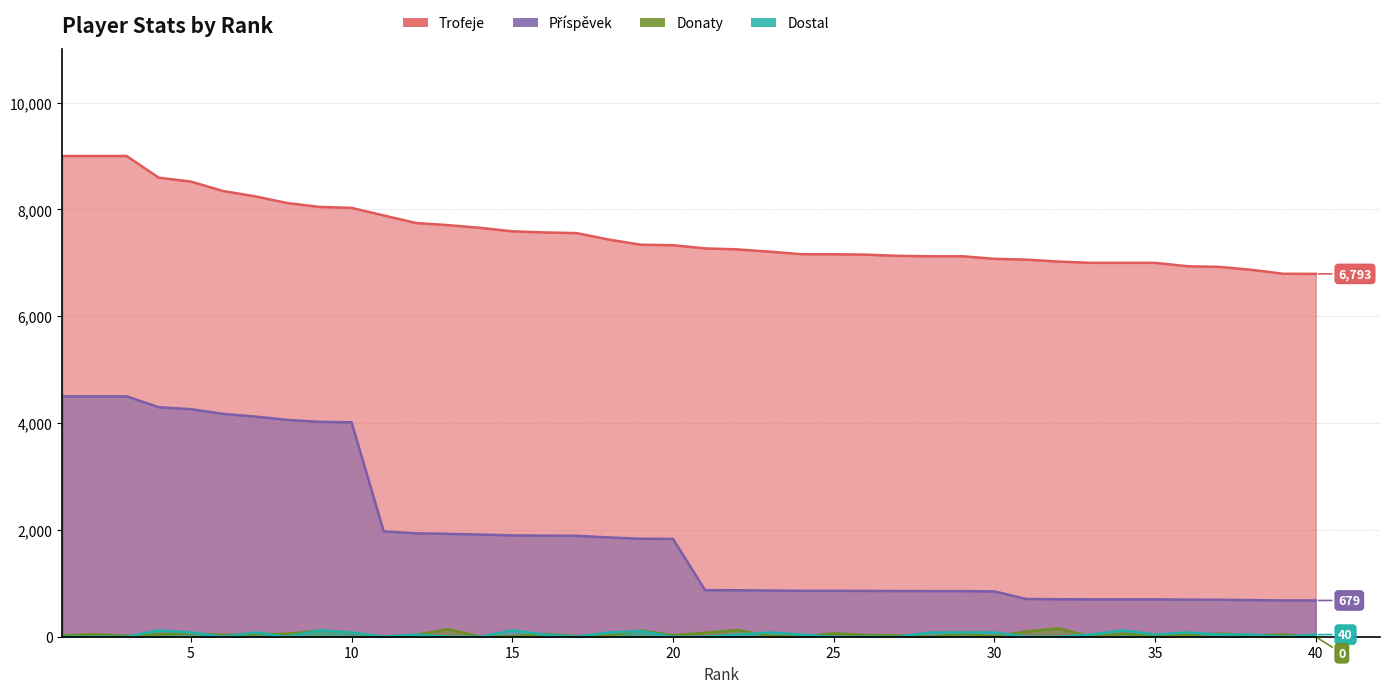

List the series in order of their peak value, highest first.

Trofeje, Příspěvek, Donaty, Dostal